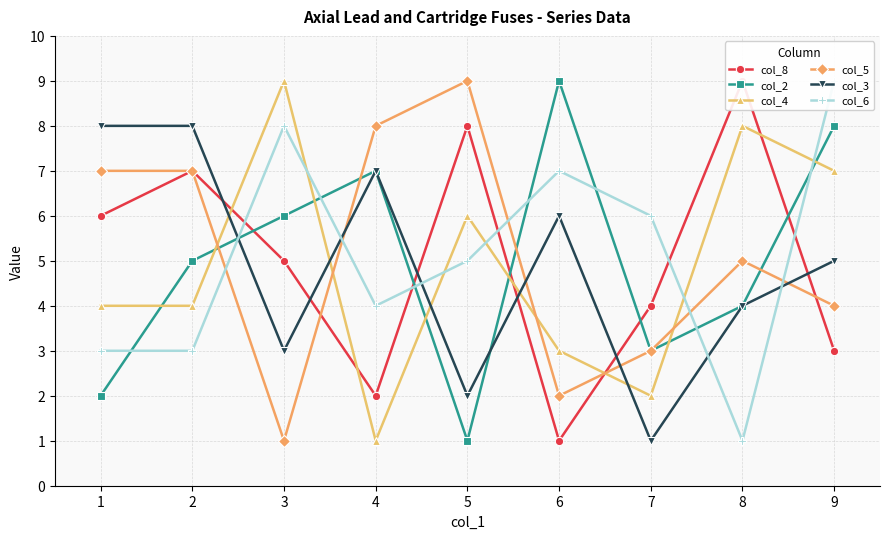

What is the sum of all col_8 values?

45